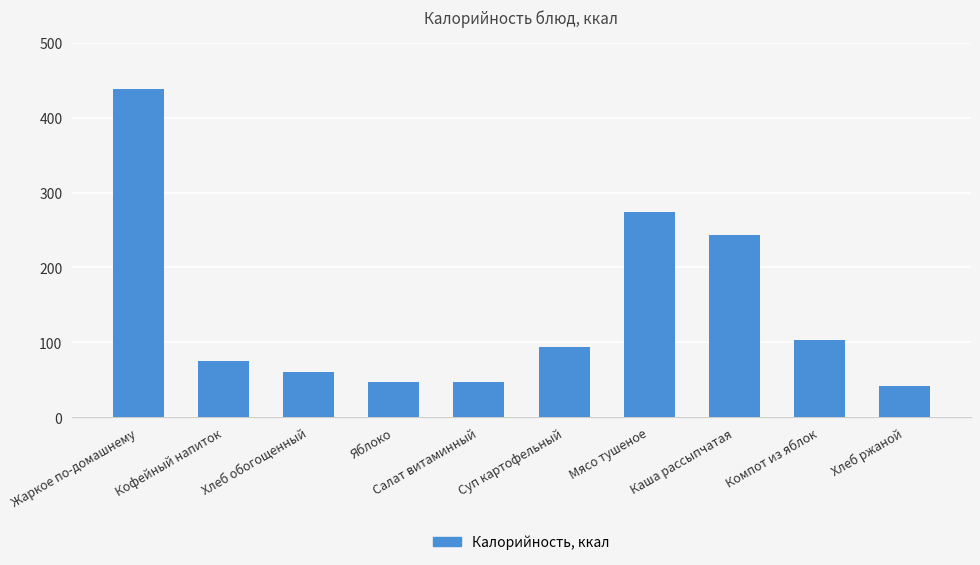

How many values are below 94?

5